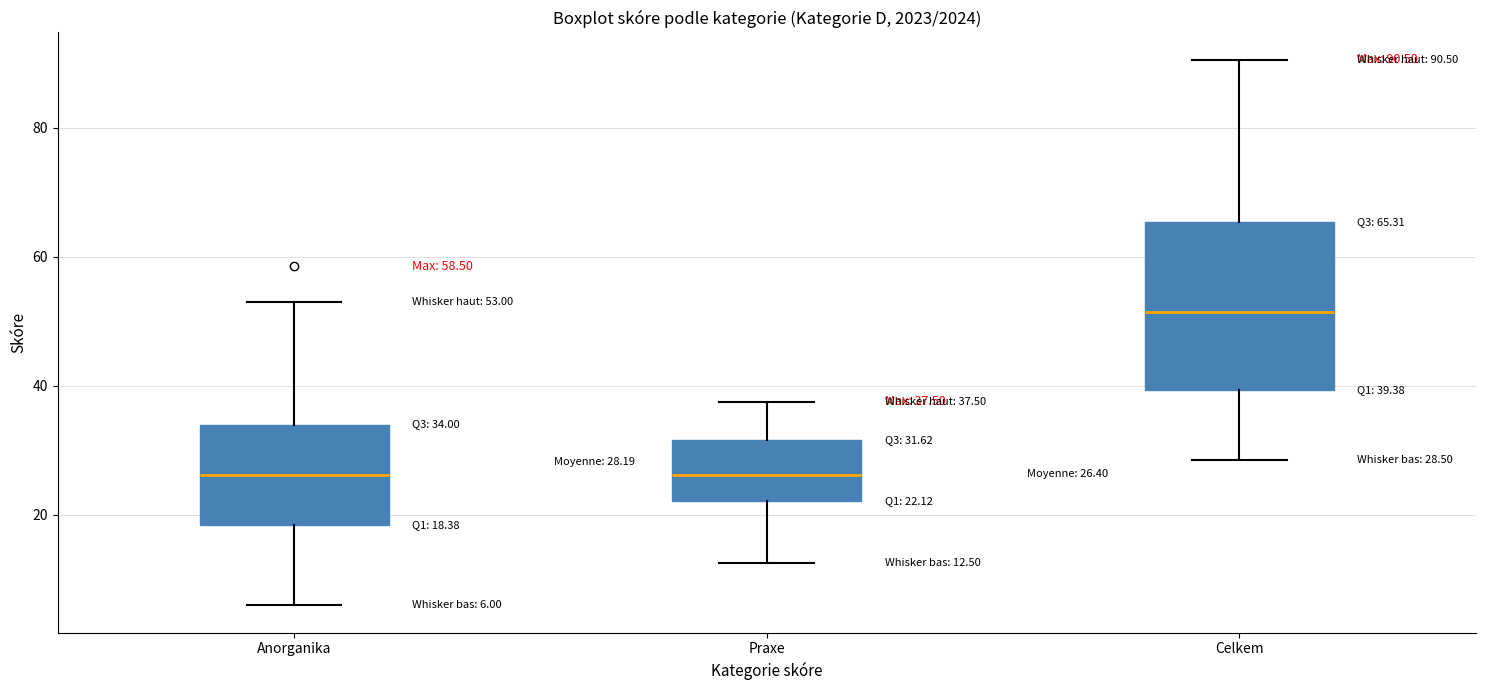

Which box is the tallest, from its lower edge to its upper edge?

Celkem